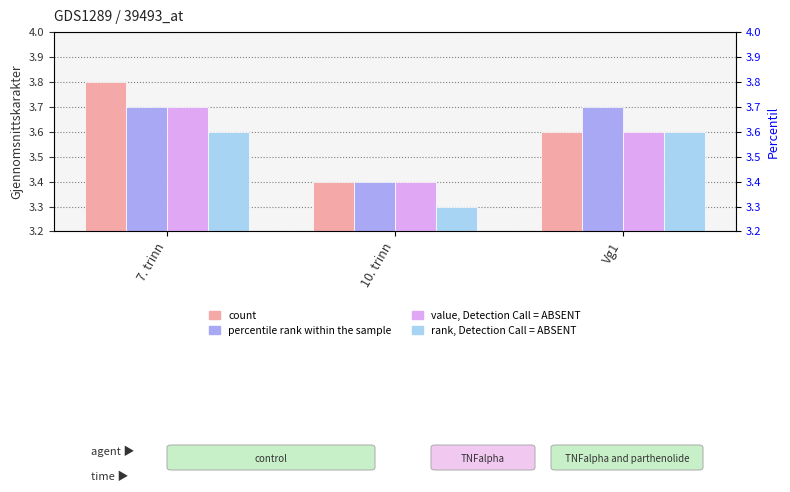

What is the label of the 3rd bar from the left?

Vg1